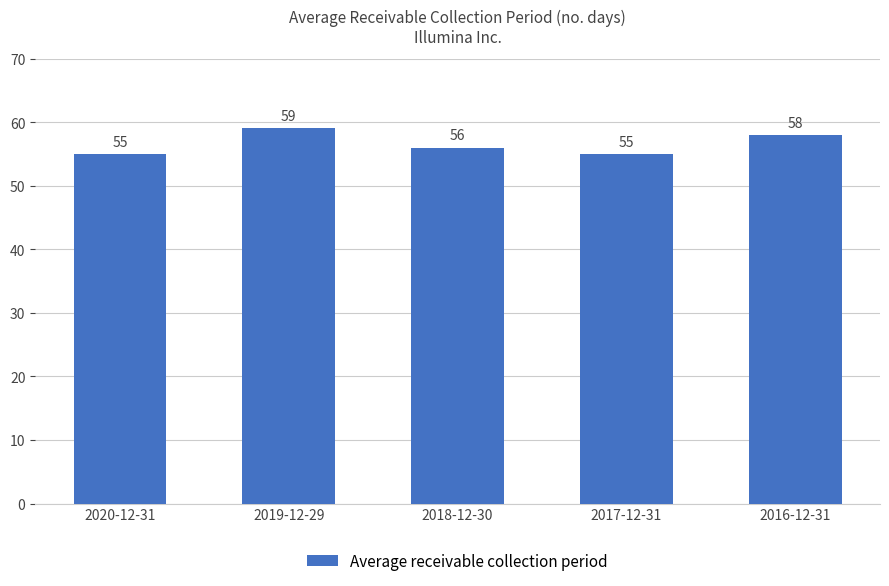

How many bars are there in total?

5